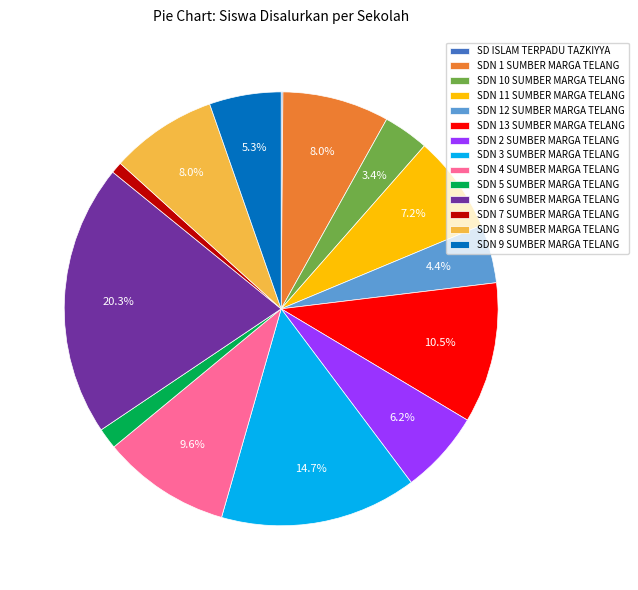

Is the sum of SDN 12 SUMBER MARGA TELANG and SDN 2 SUMBER MARGA TELANG greater than half?

No